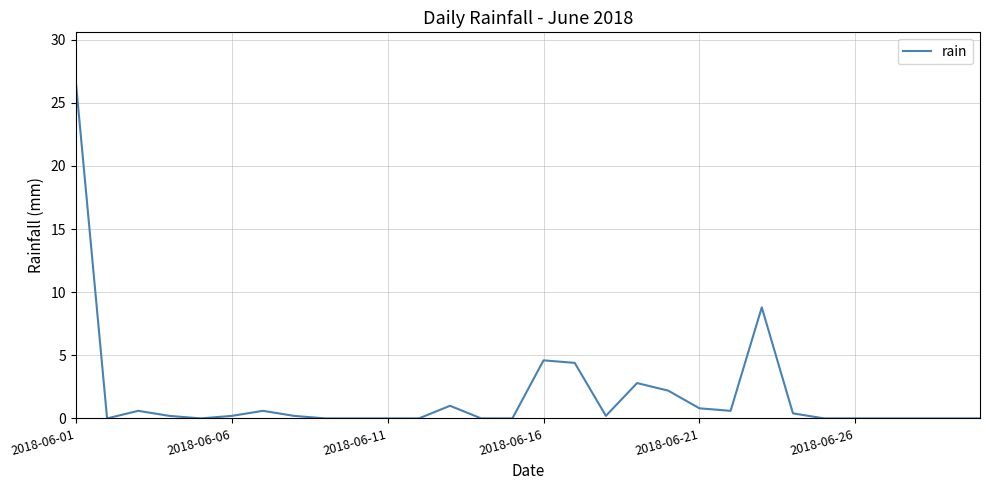

What is the maximum value shown in the chart?

26.6